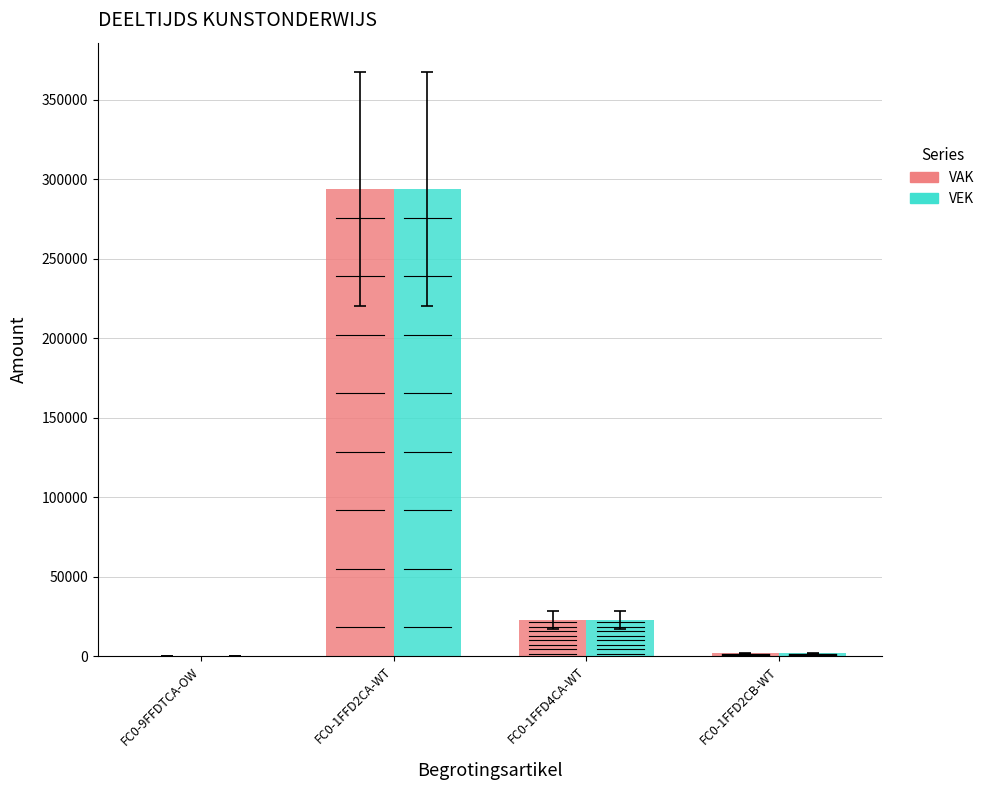

Is the value of VEK at FC0-1FFD2CA-WT greater than the value of VAK at FC0-9FFDTCA-OW?

Yes